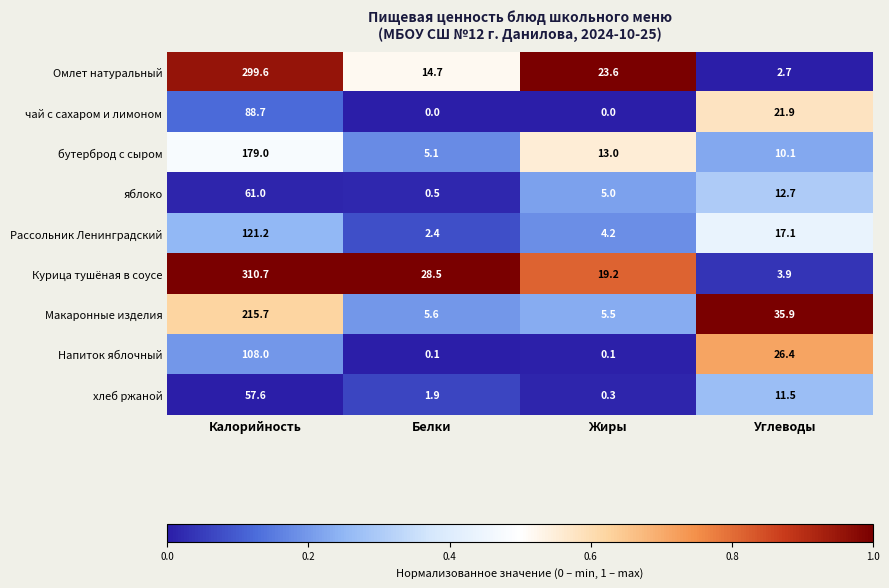

Rank the series by their maximum value, from highest to lowest.

Курица тушёная в соусе, Омлет натуральный, Макаронные изделия, бутерброд с сыром, Рассольник Ленинградский, Напиток яблочный, чай с сахаром и лимоном, яблоко, хлеб ржаной